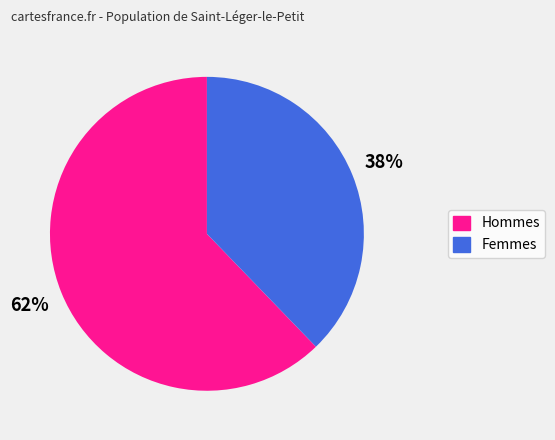

To the nearest percent, what is the average slice percentage?

50%